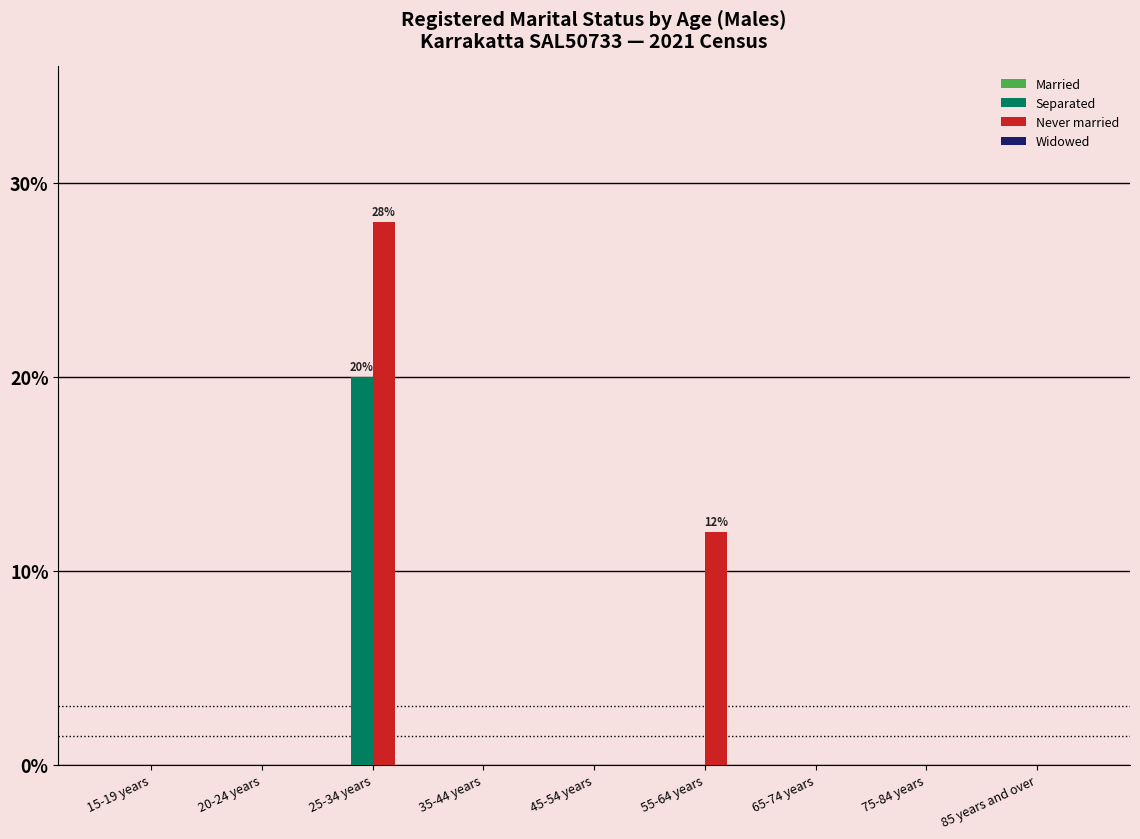

Are the bars horizontal?

No